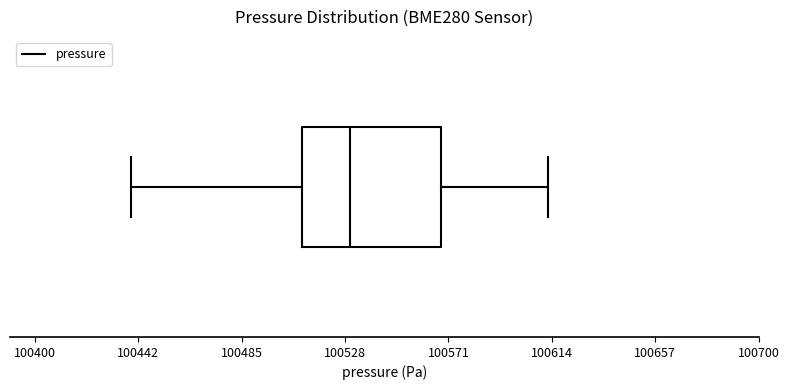

Where is the right edge of the box on the x-axis? The values are not printed on the chart, so give them approximately, as read against the axis.

100570